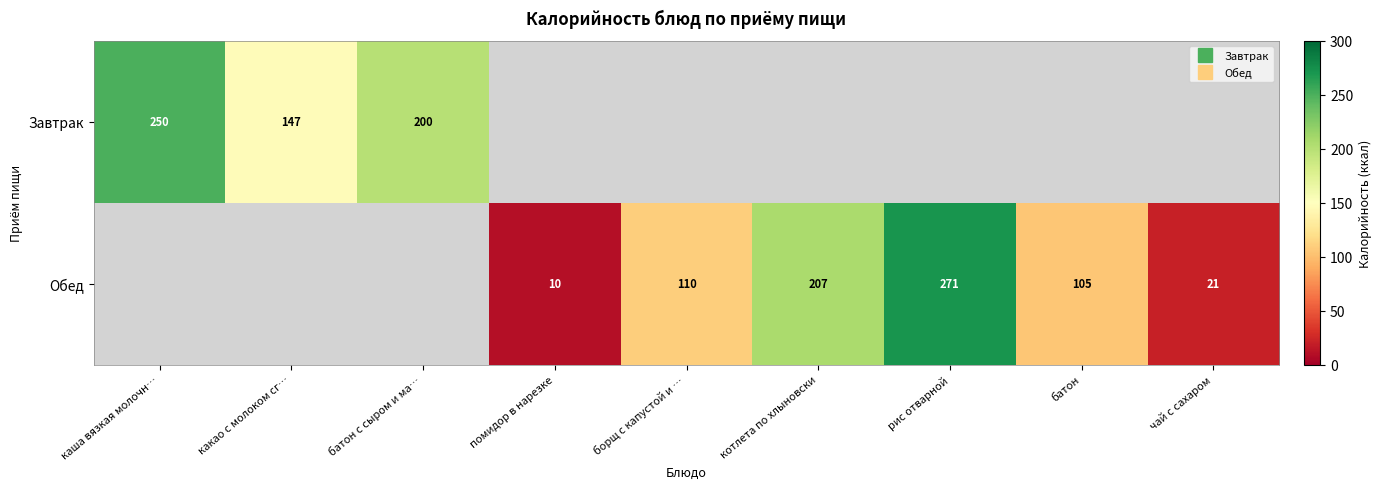

What is the approximate value of Обед at чай с сахаром?

21.0